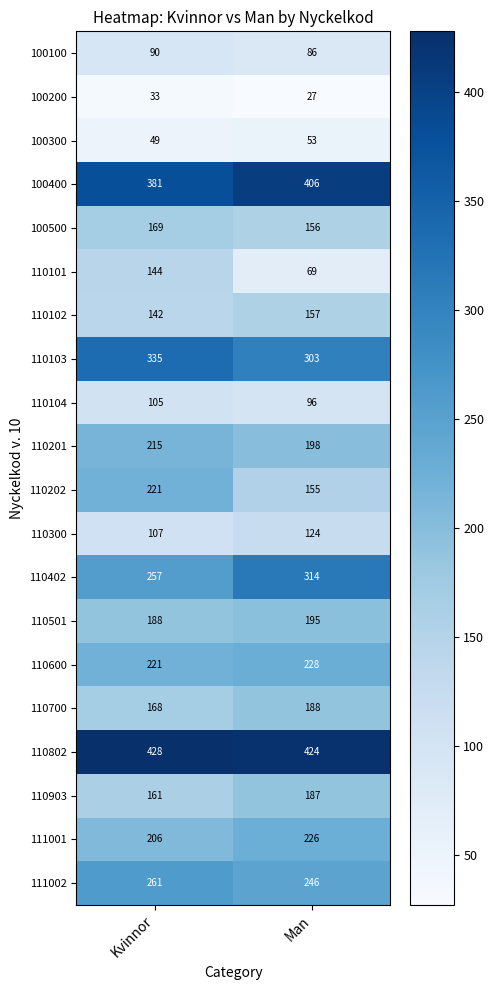

Count the number of categories in the chart.

2